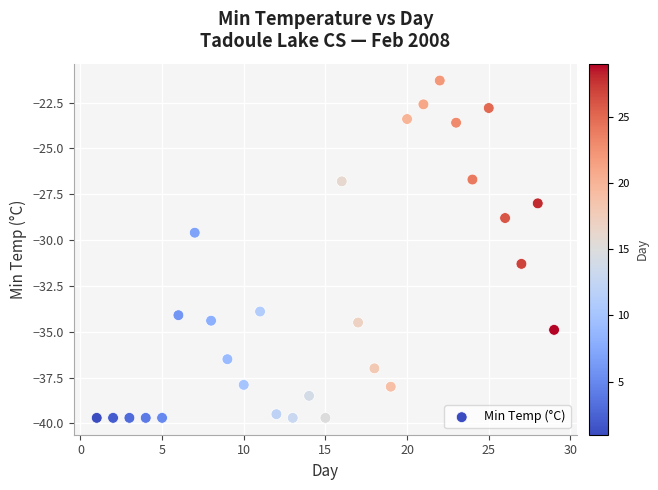

What Y value in the scatter plot is closest to -30?

-29.6